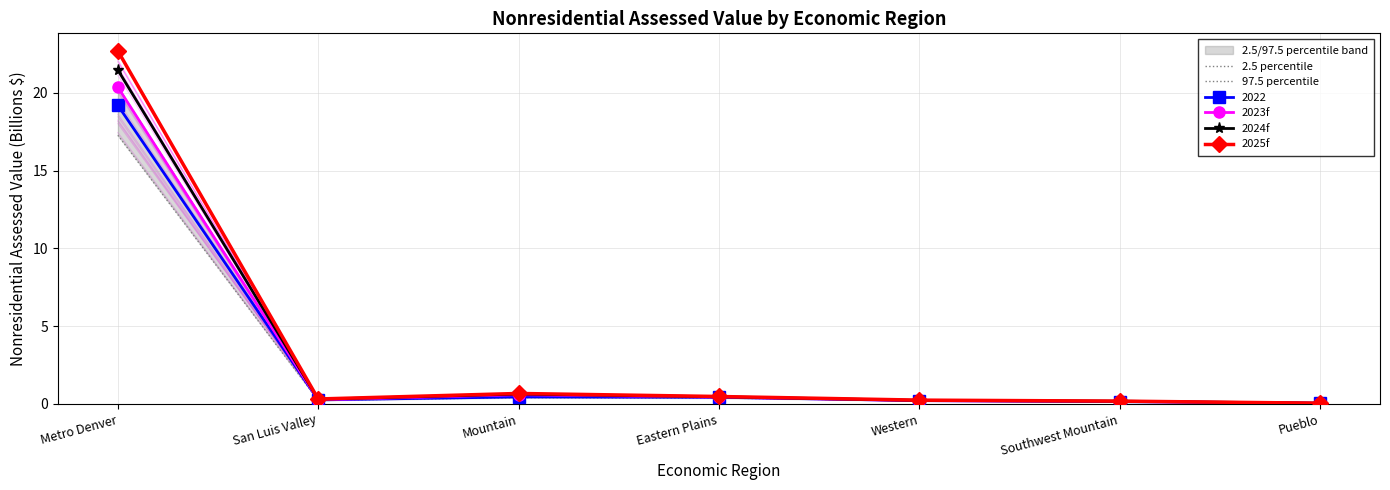

In 2023f, how many points are lower than both neighbors (excluding endpoints)?

1